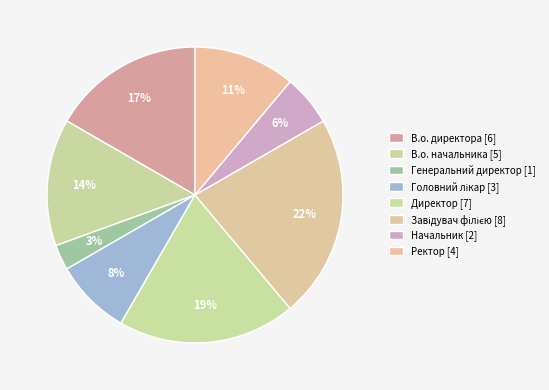

How many slices are in this pie chart?

8